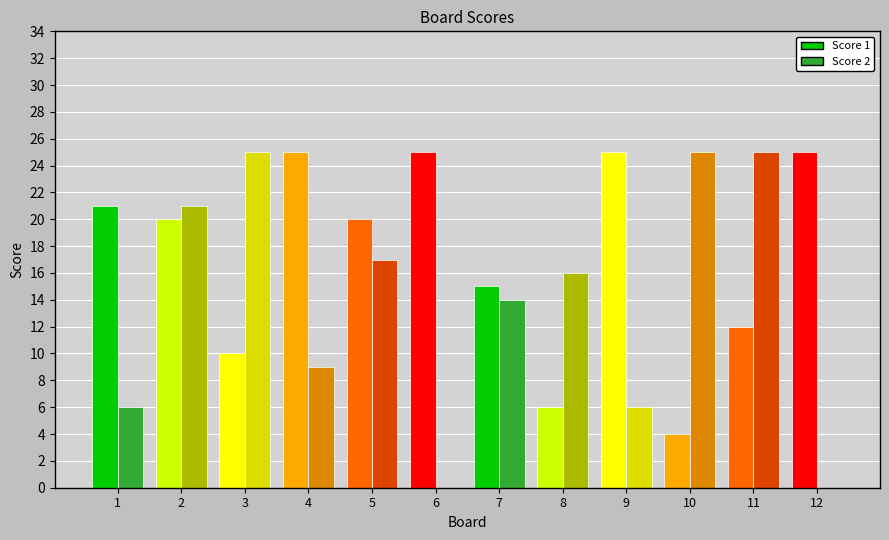

Which series has the largest total across all categories?

Score 1